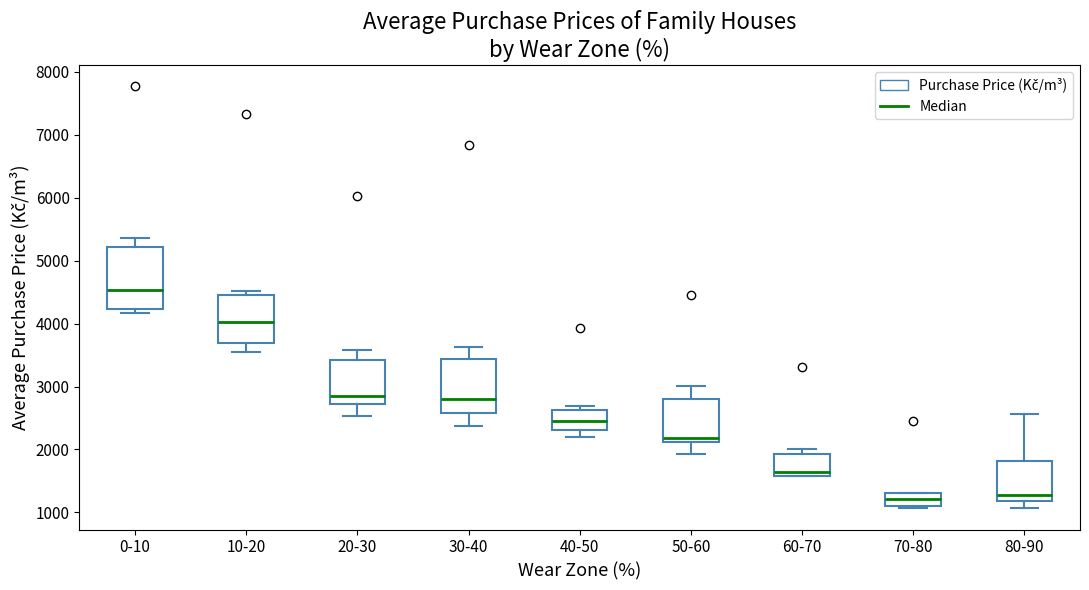

Which box is the tallest, from its lower edge to its upper edge?

0-10